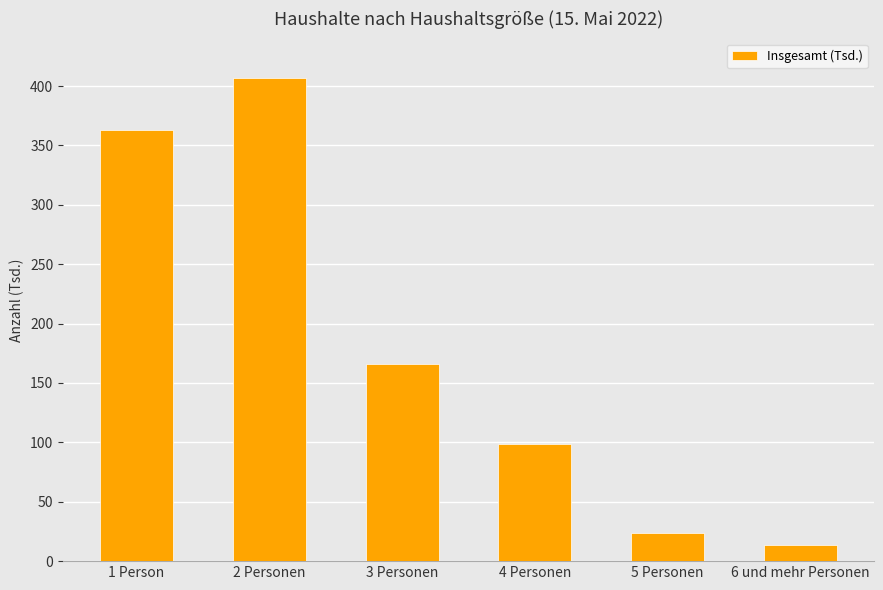

At which label is the value closest to 210?

3 Personen